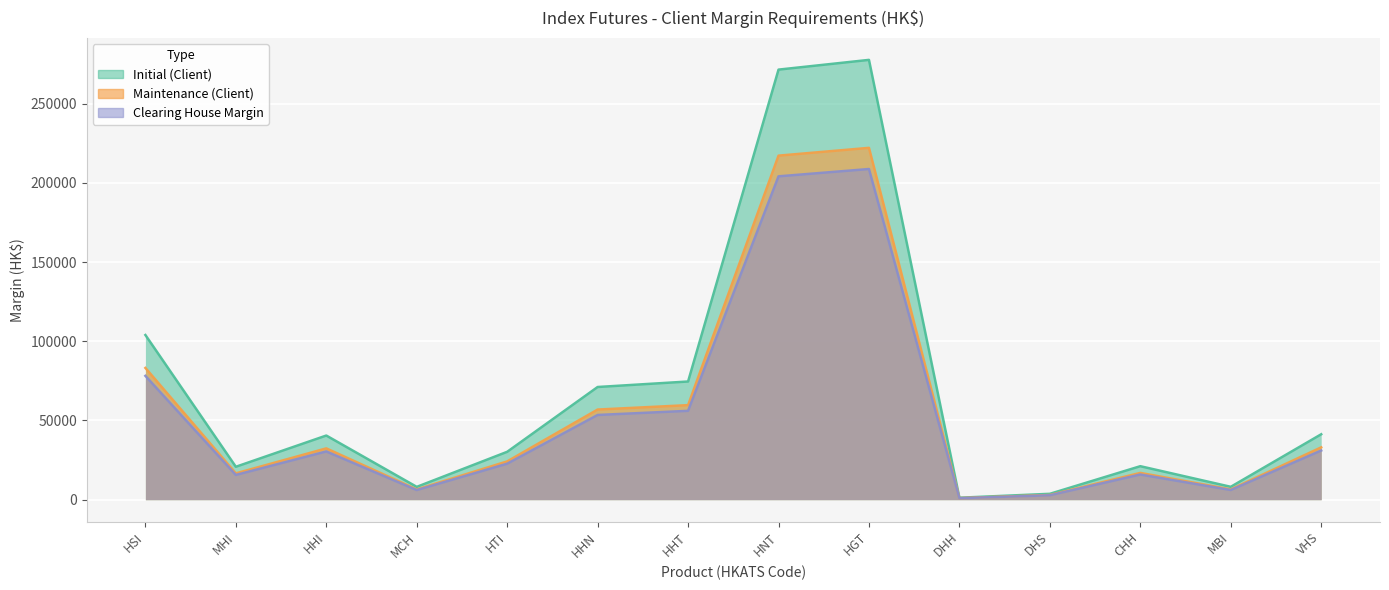

What is the spread (max minus min) of values at MBI?

2019